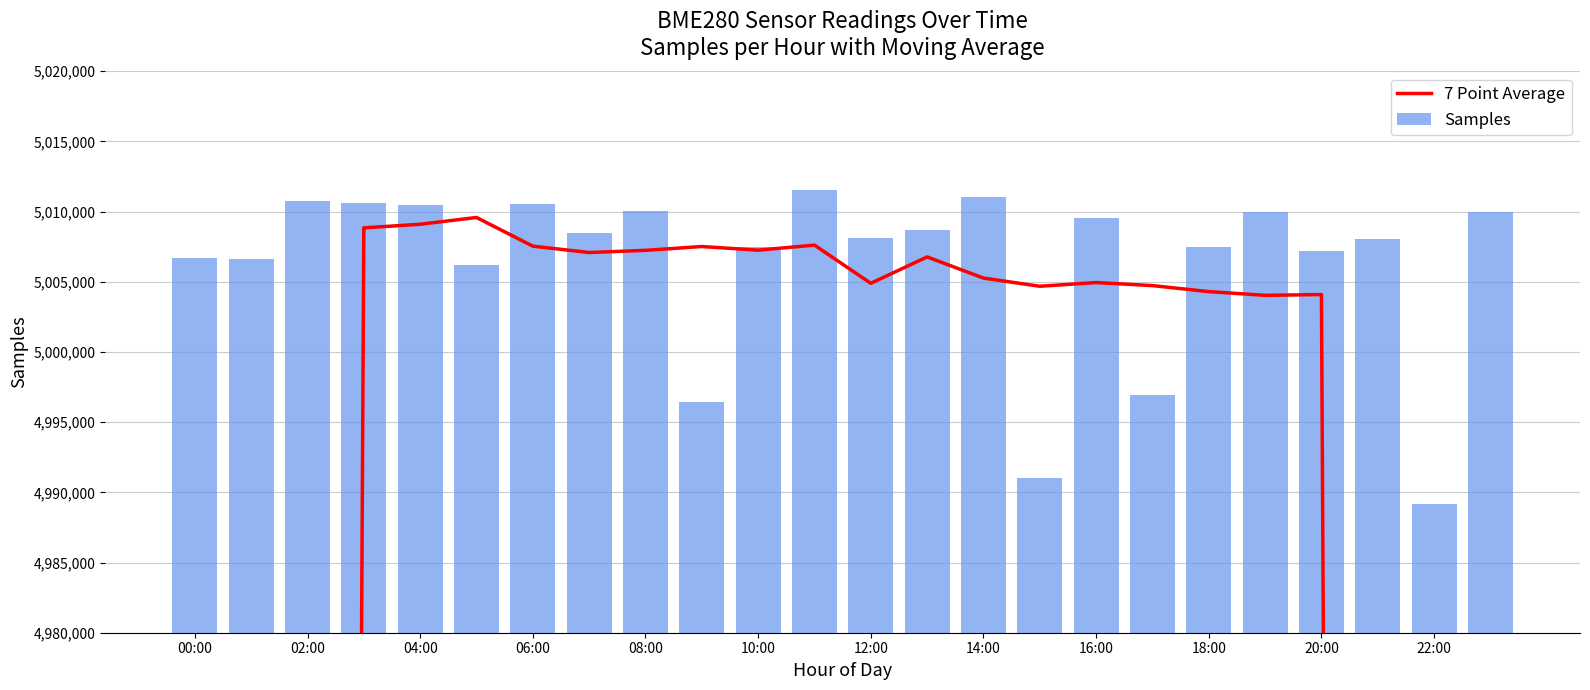

What is the sum of all Samples values?

120152889